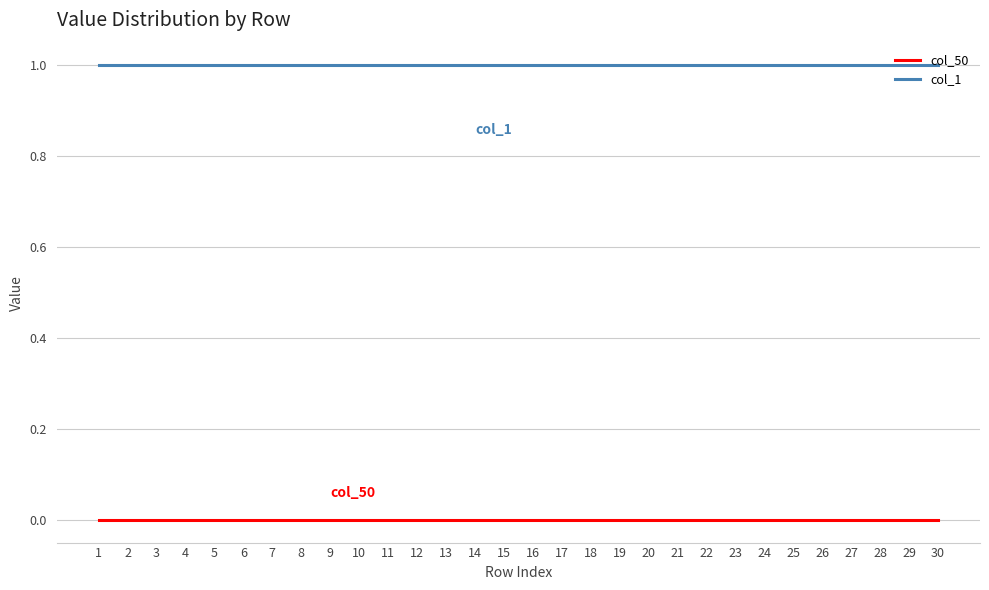

Rank the series by their maximum value, from highest to lowest.

col_1, col_50